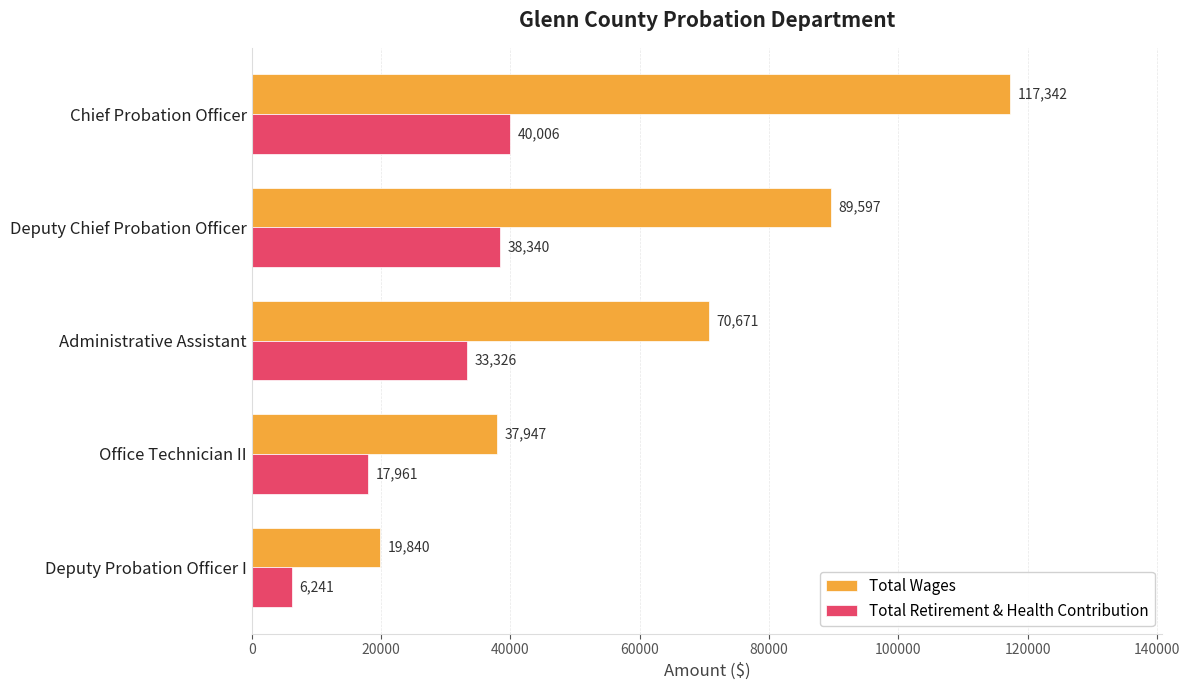

What is the difference between the highest and lowest values at Administrative Assistant?

37345